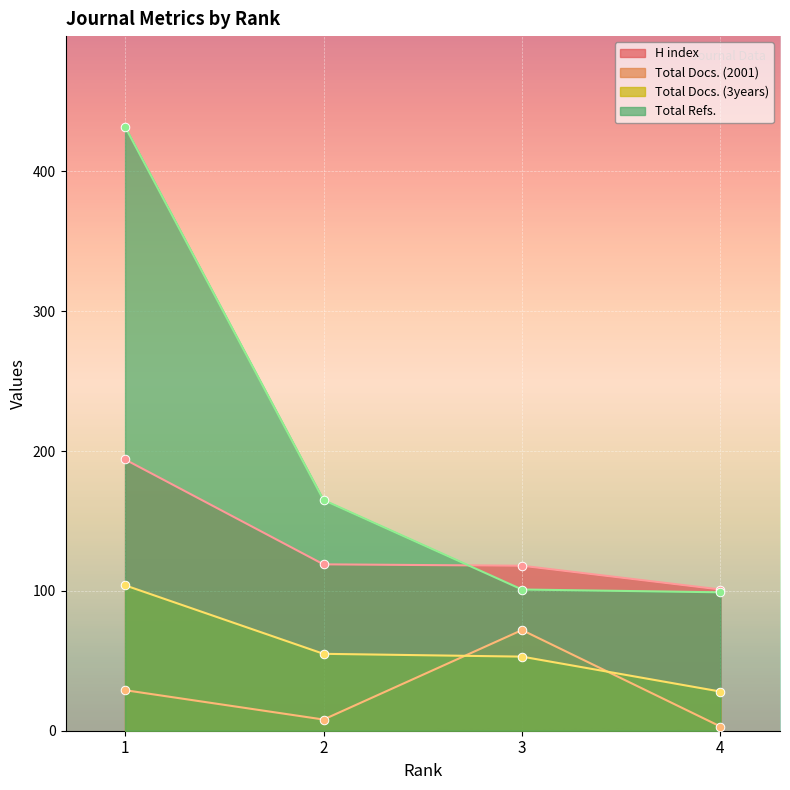

What is the total value across all series at 1?

759